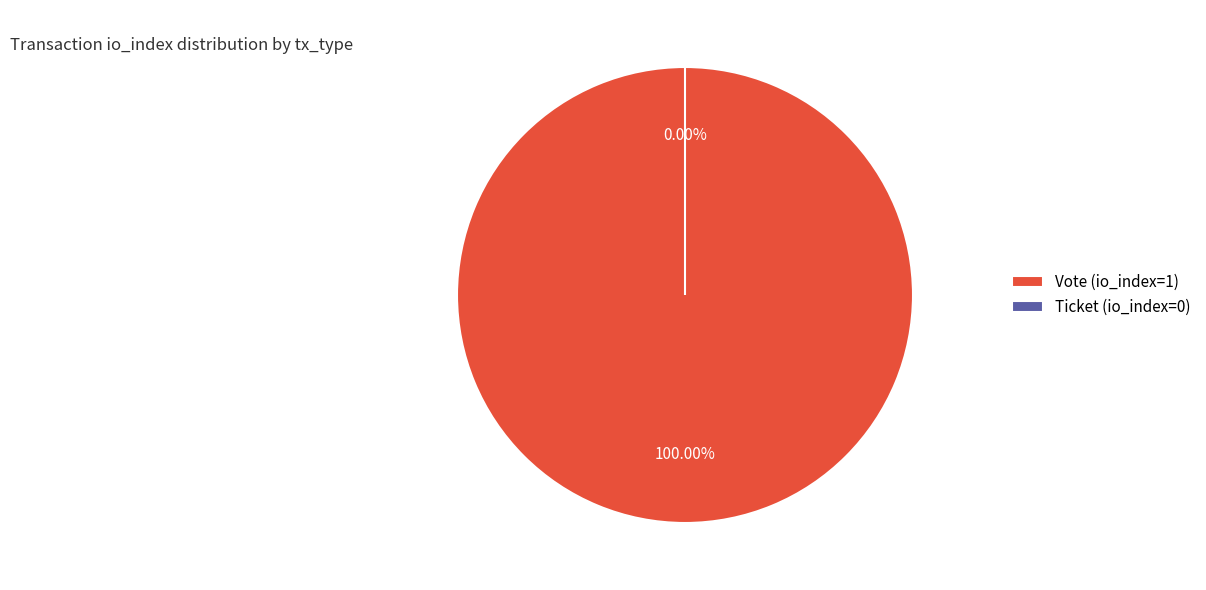

To the nearest percent, what is the difference between the largest and smallest slice percentages?

100%